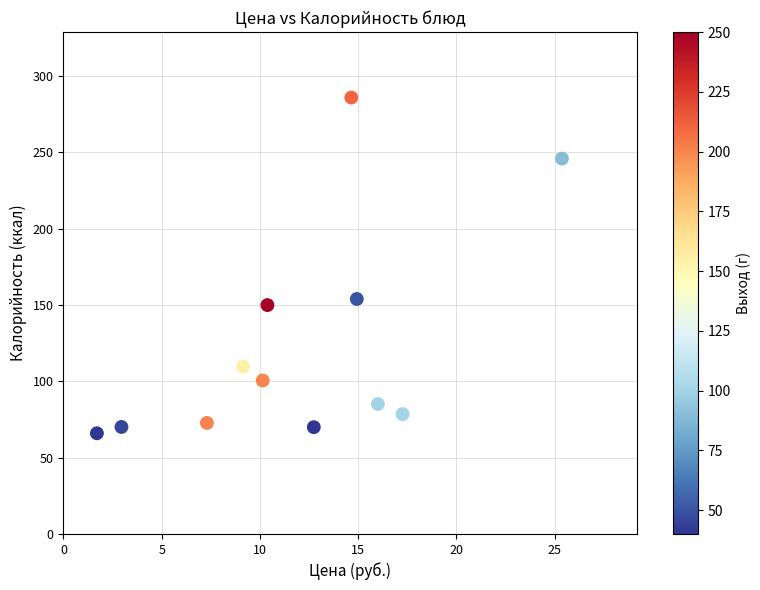

What is the average Y value?

124.1